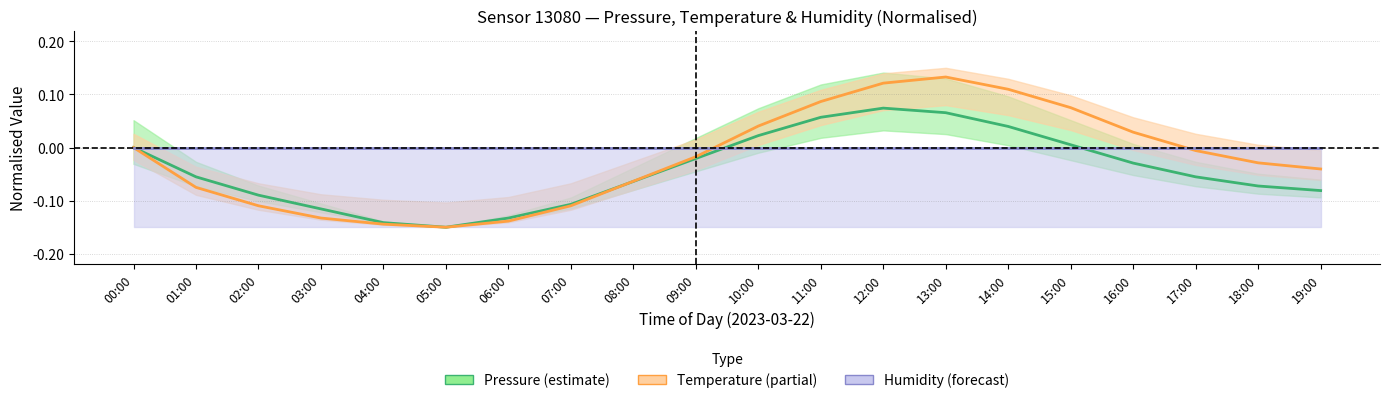

True or false: Pressure and Temperature intersect in this chart.

True